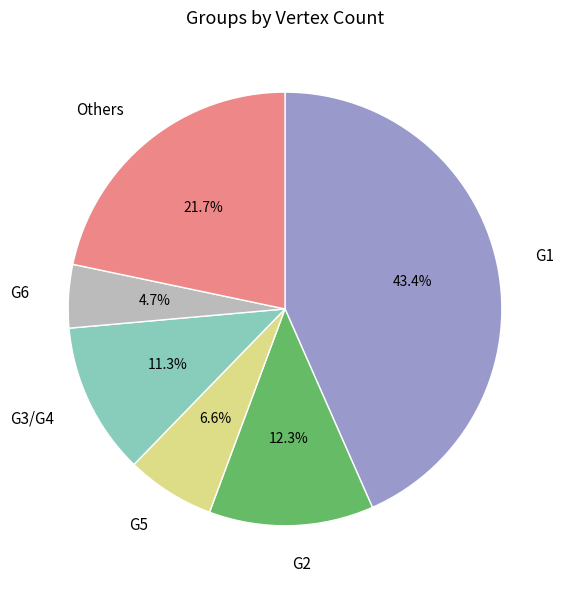

What percentage do G6 and Others together represent?

26.4%